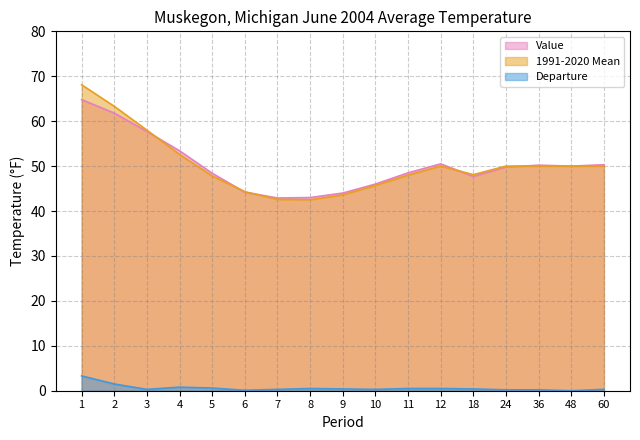

Rank the series at 11 from lowest to highest value.

Departure, 1991-2020 Mean, Value